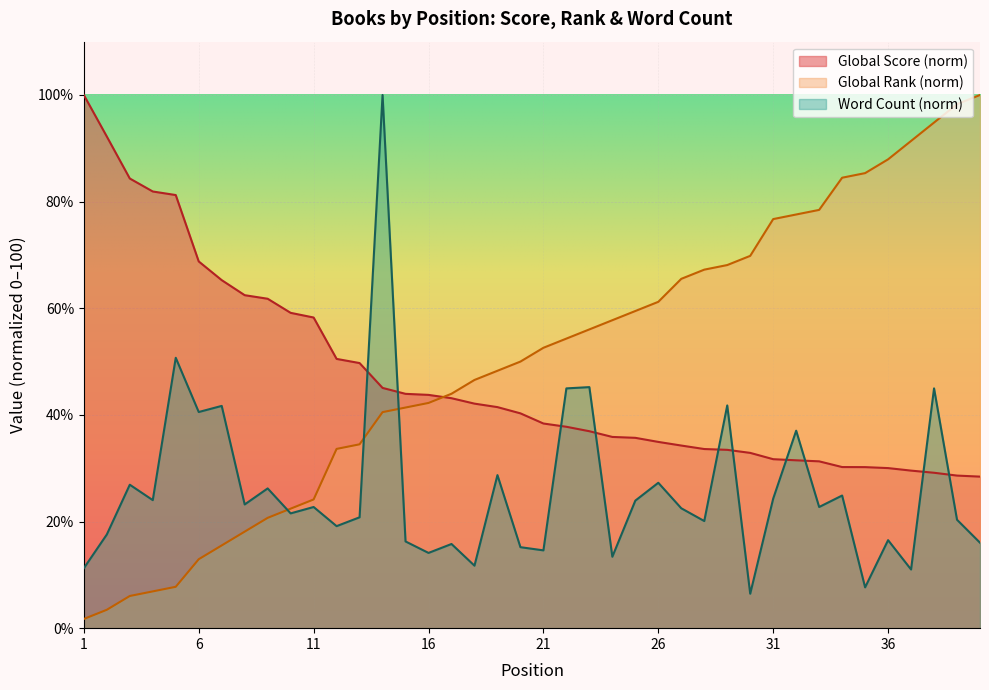

True or false: Global Rank has more than 2 interior local peaks.

False